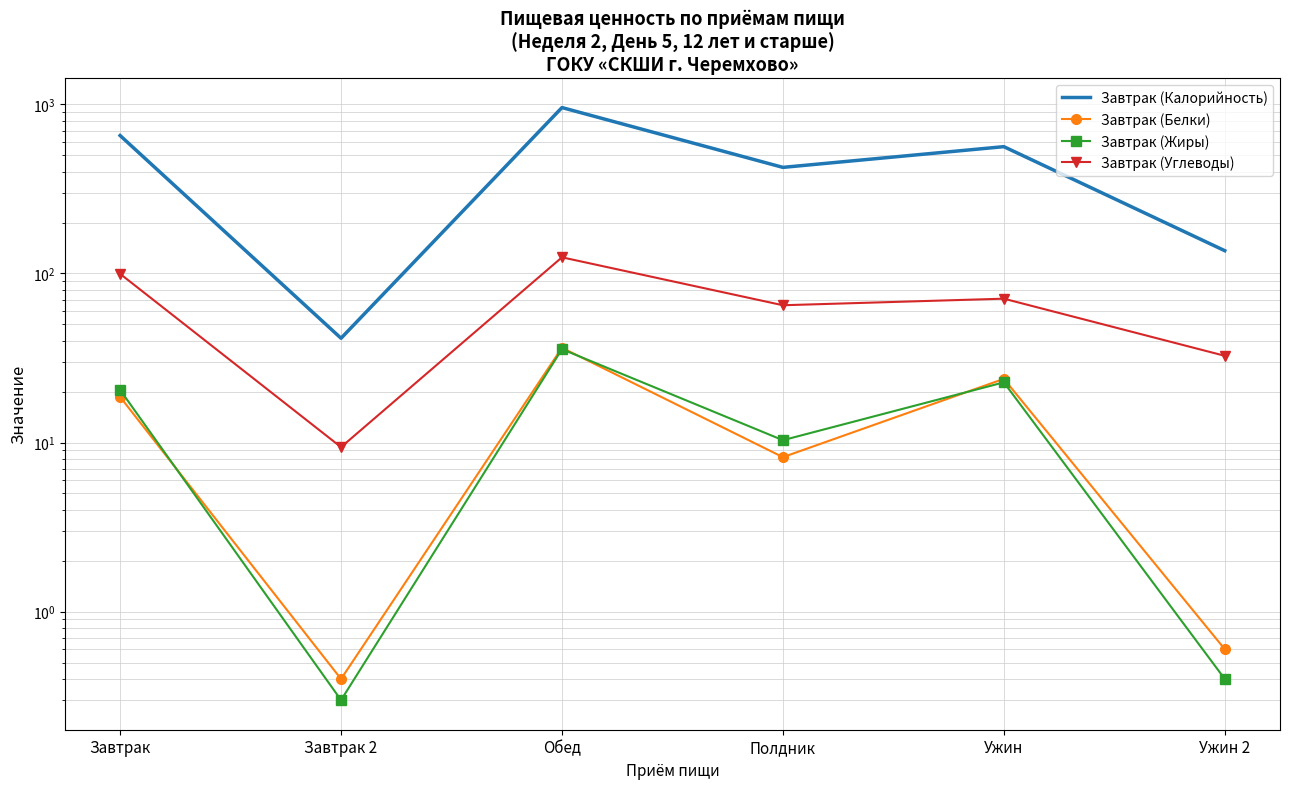

Where is Завтрак (Белки) nearest to the value 18?

Завтрак